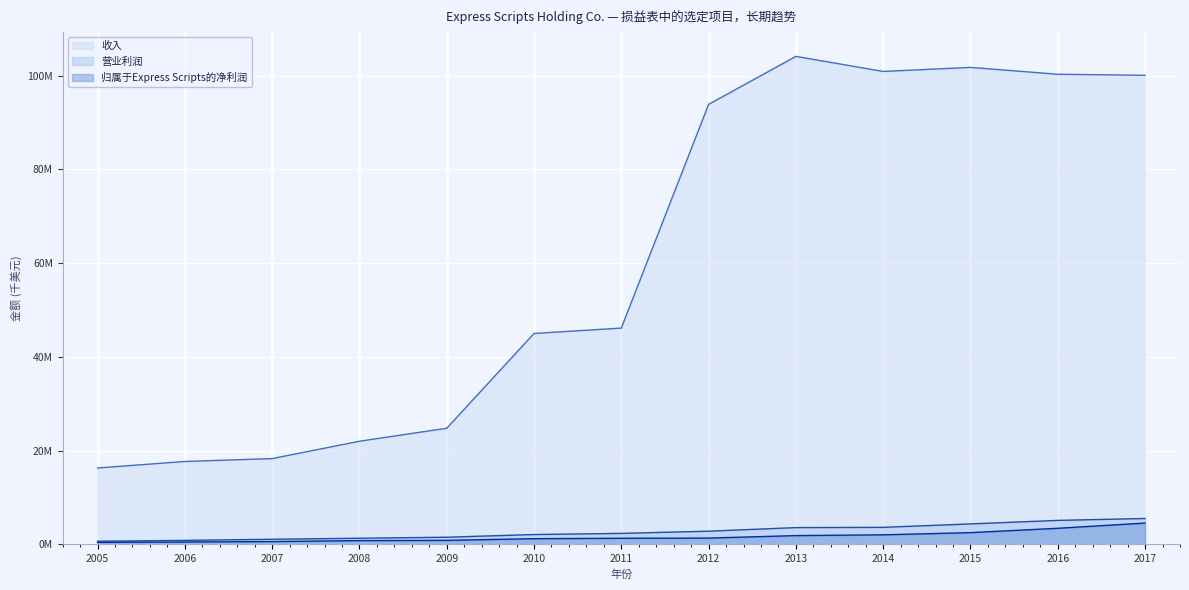

How many series are shown in this chart?

3